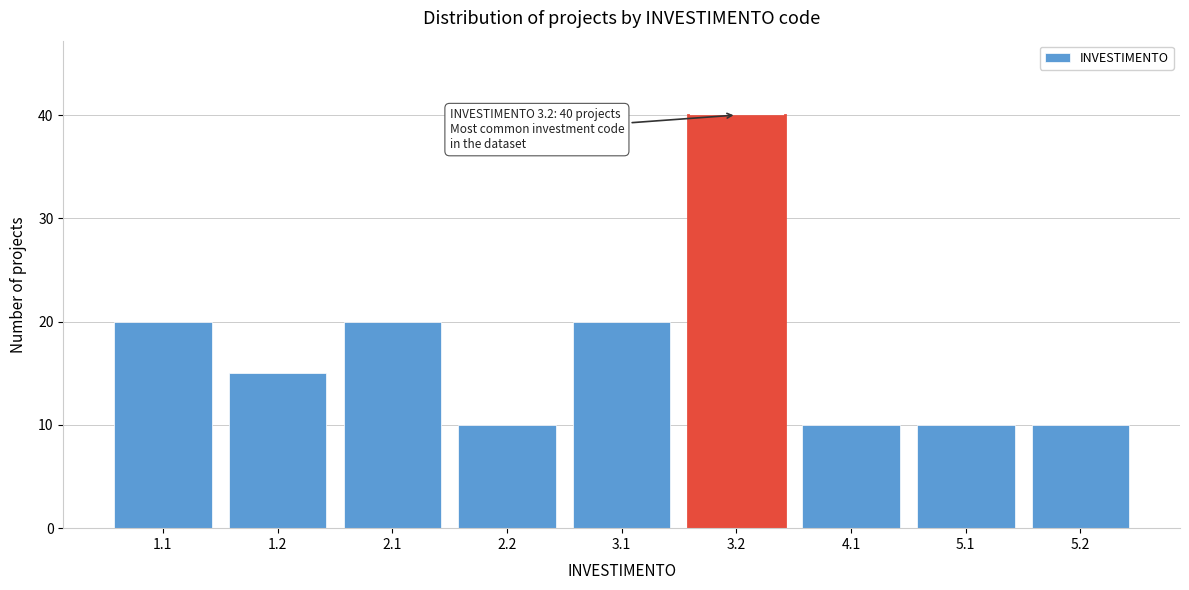

Reading right to left, transcribe all the data shown in this chart.

5.2=10	5.1=10	4.1=10	3.2=40	3.1=20	2.2=10	2.1=20	1.2=15	1.1=20